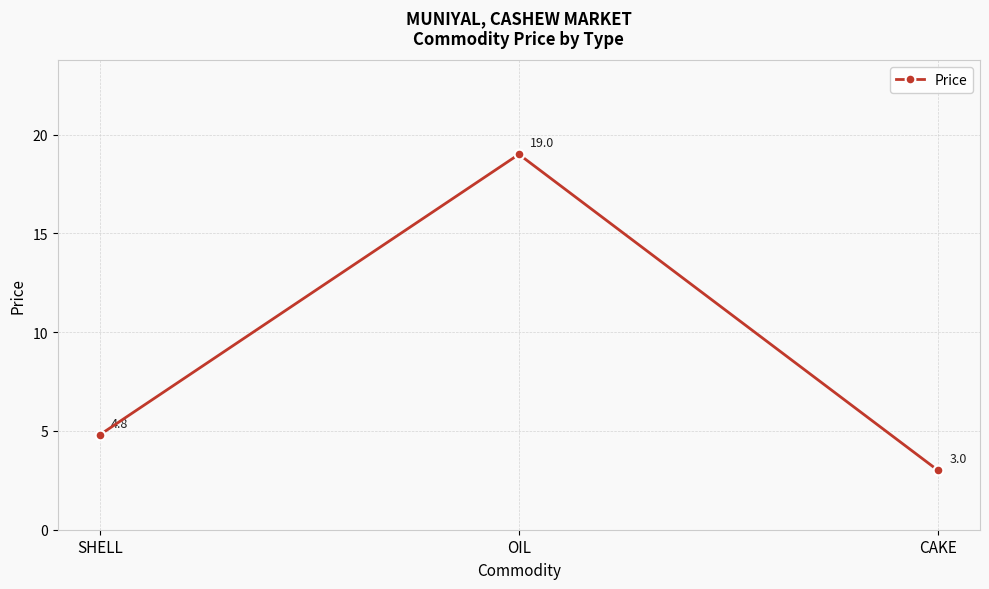

Which has a higher value, CAKE or OIL?

OIL